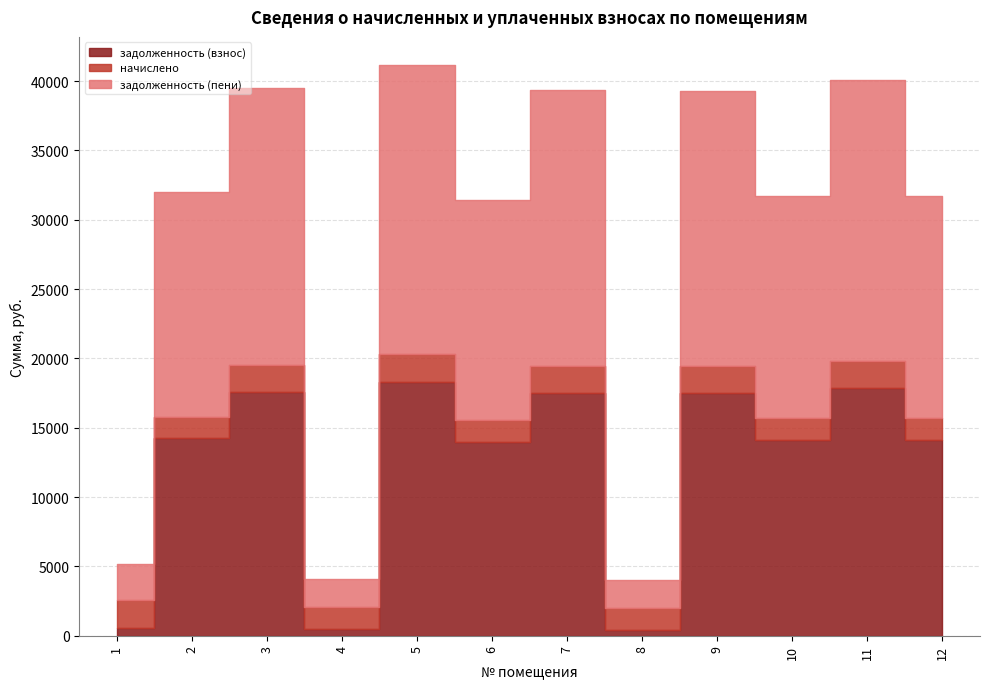

The value of задолженность (пени) at 9 is 27727.8. True or false?

False